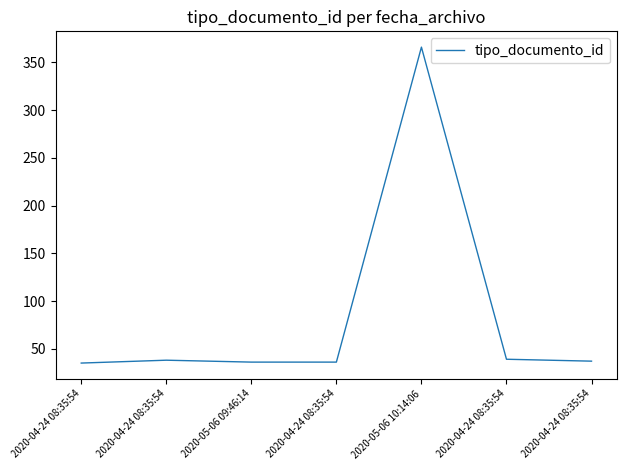

What is the difference between the second highest and second lowest values?

3